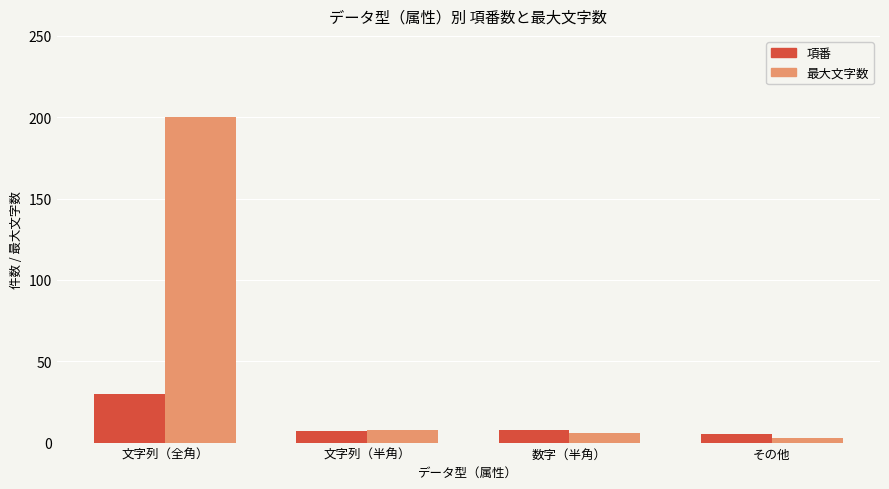

What is the spread (max minus min) of values at その他?

2